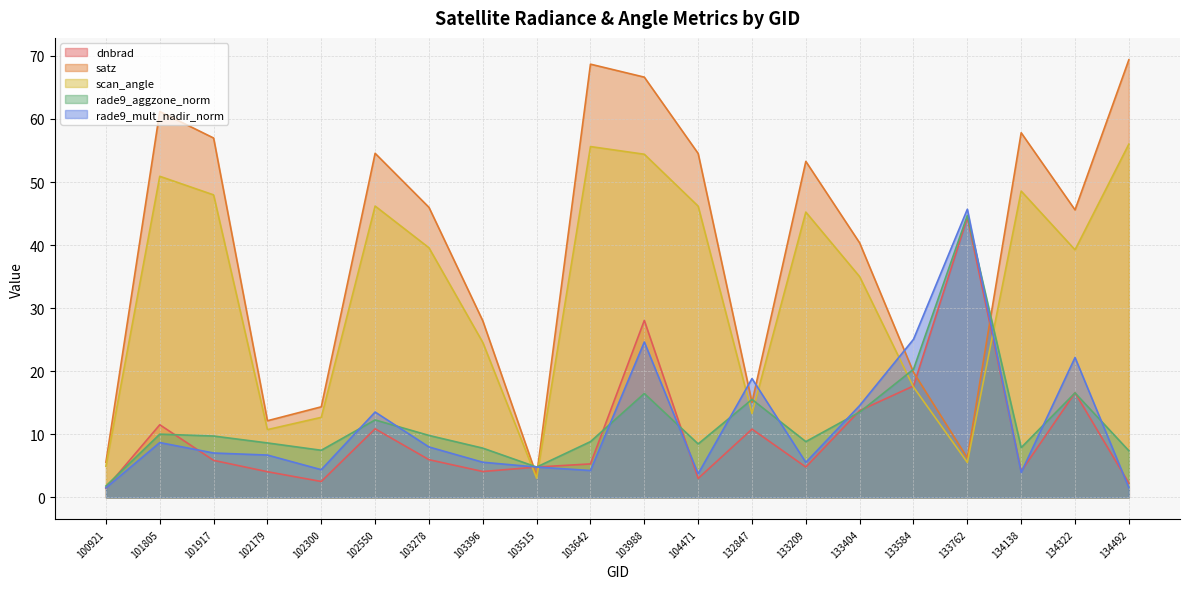

Is the value of rade9_mult_nadir_norm at 103396 greater than the value of scan_angle at 132847?

No